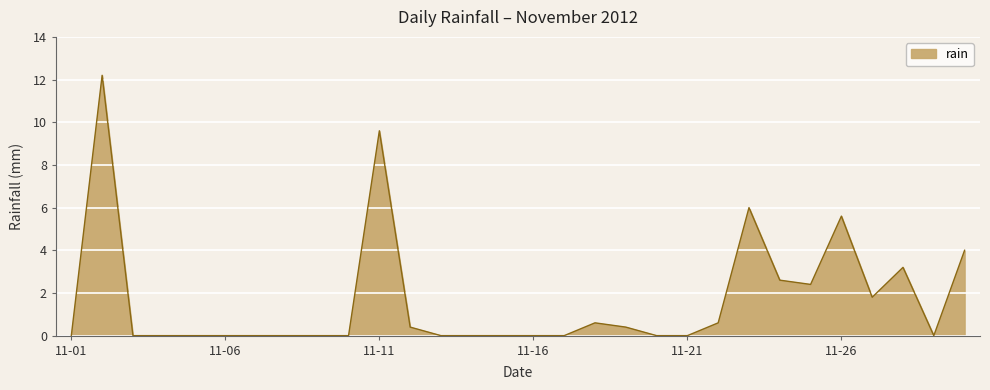

What is the maximum value shown in the chart?

12.2